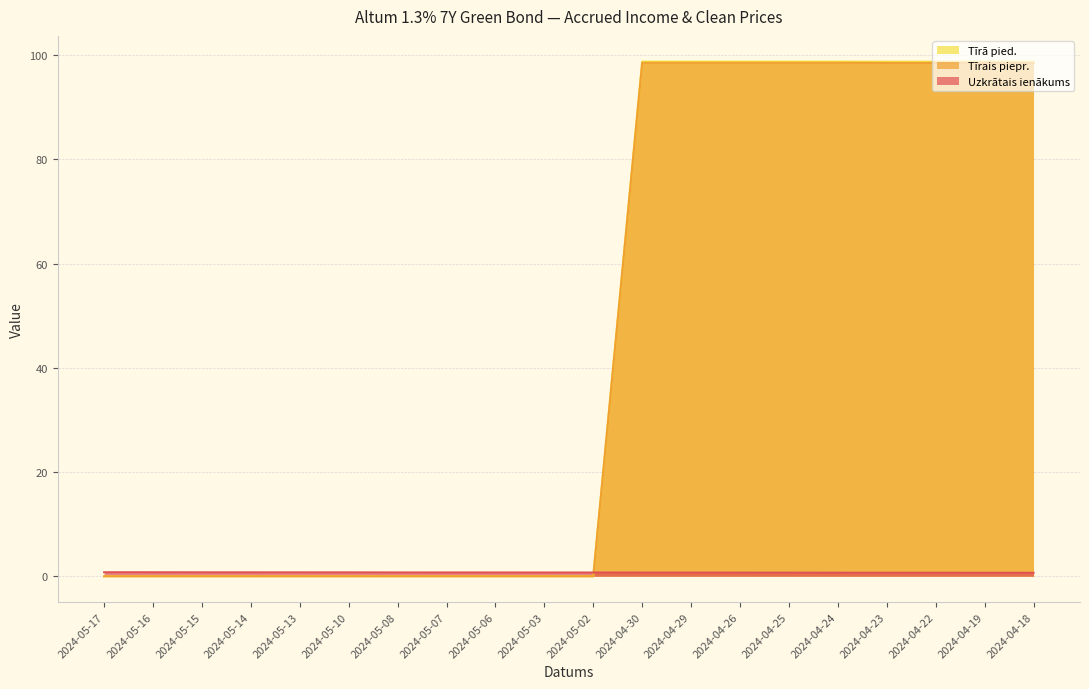

True or false: Uzkrātais ienākums has more than 2 points higher than both neighbors.

False